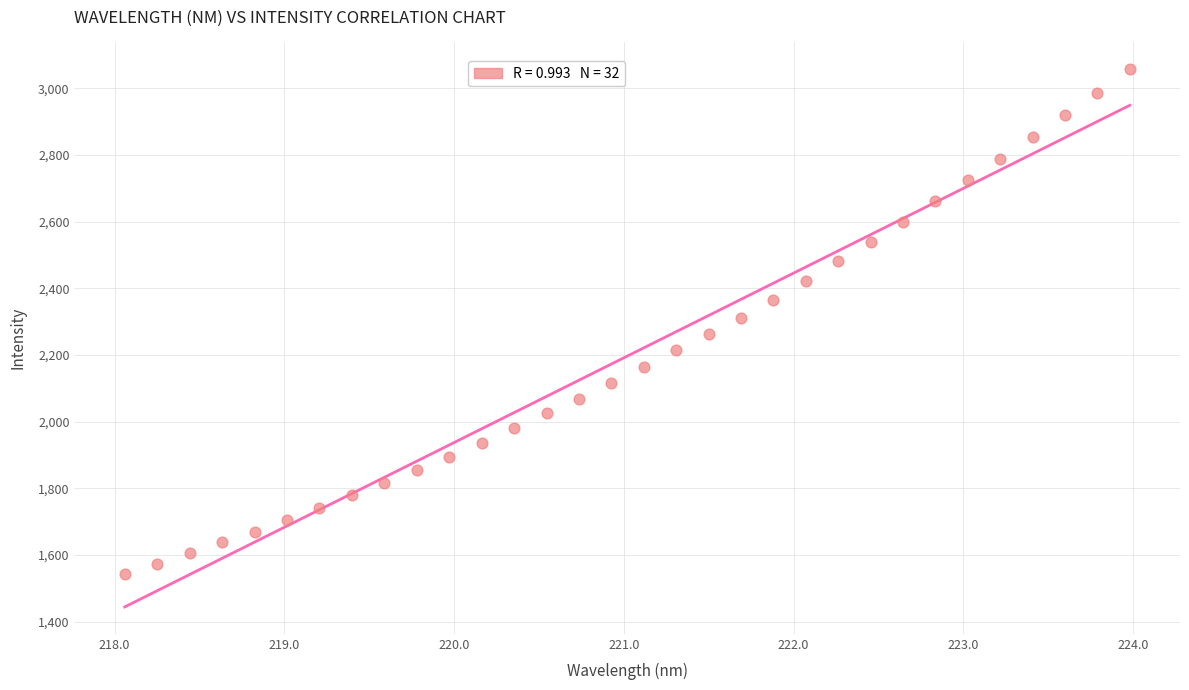

What is the range of Y values (max minus min)?

1512.8